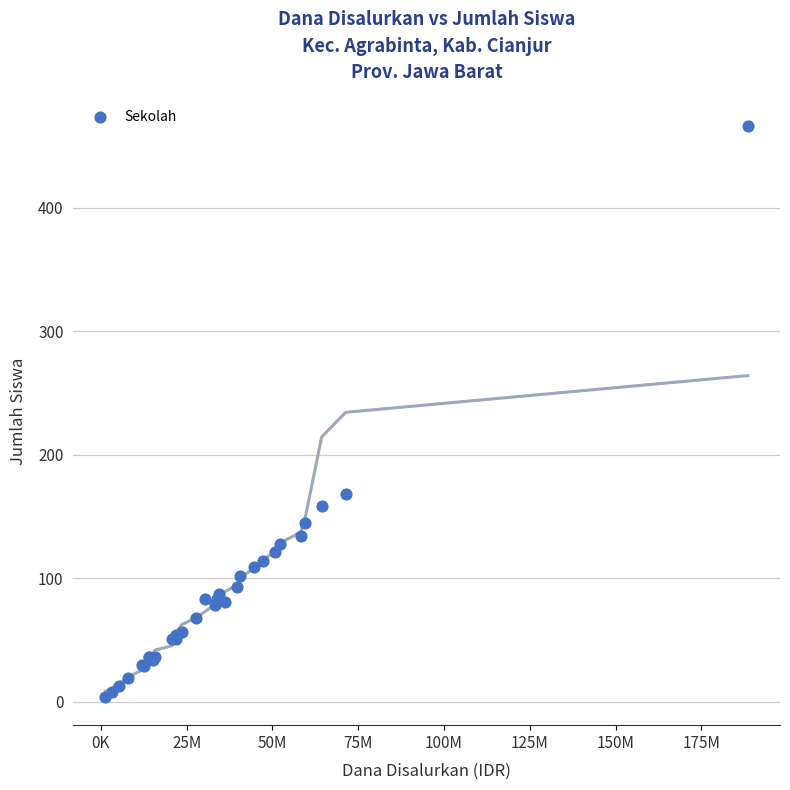

What Y value in the scatter plot is closest to 235?

168